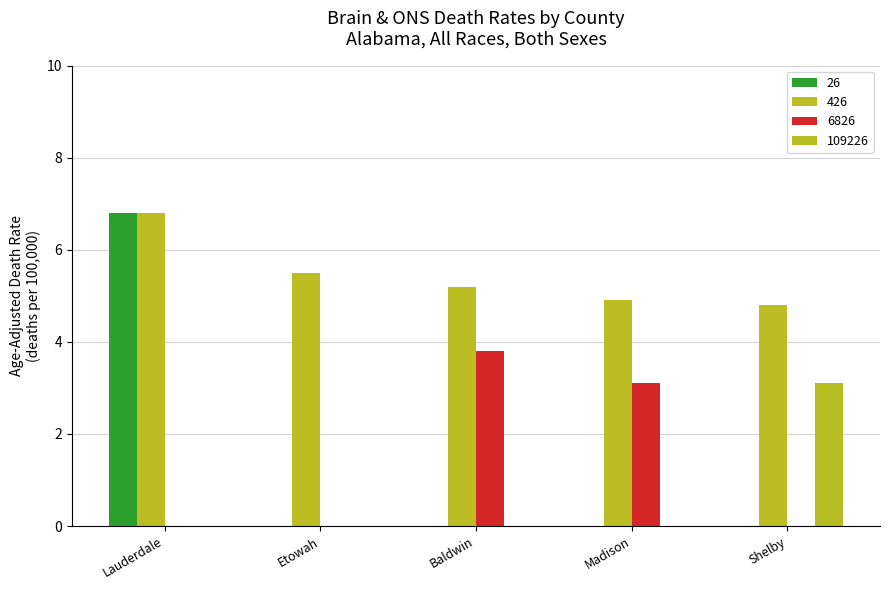

How many groups of bars are there?

5